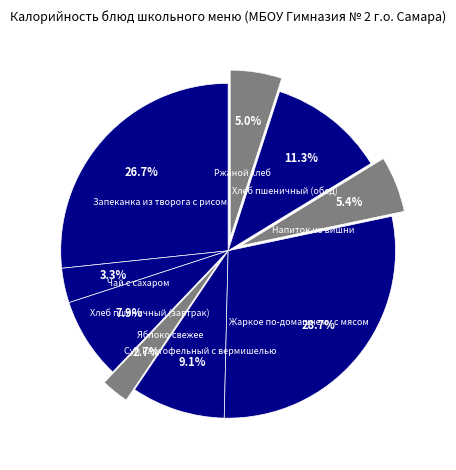

Does Чай с сахаром account for over 50% of the chart?

No